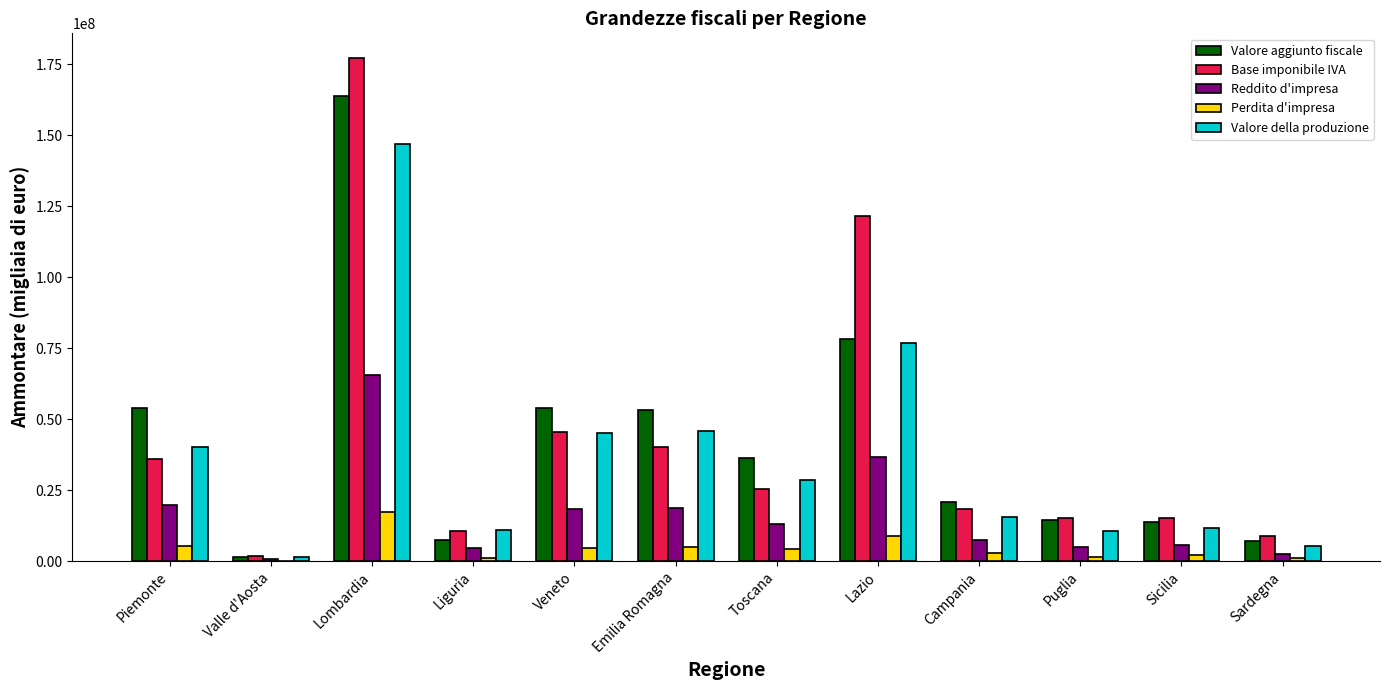

Which category has the highest value in the Perdita d'impresa series?

Lombardia